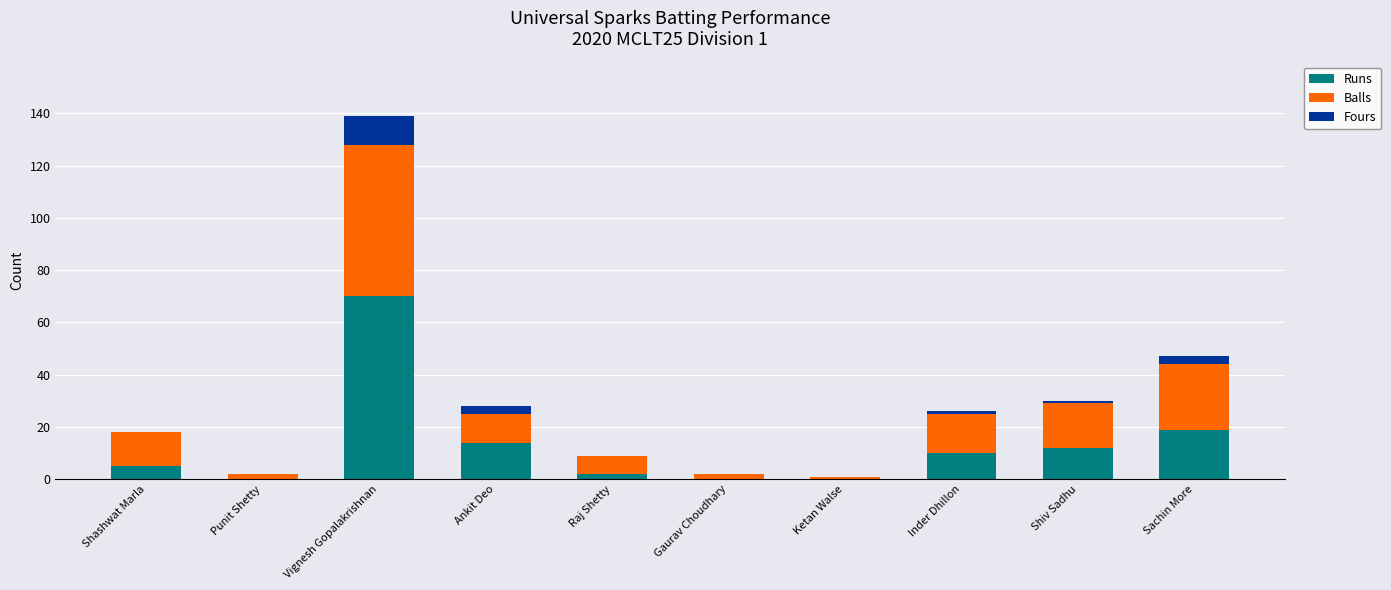

What is the highest value of the Runs series?

70